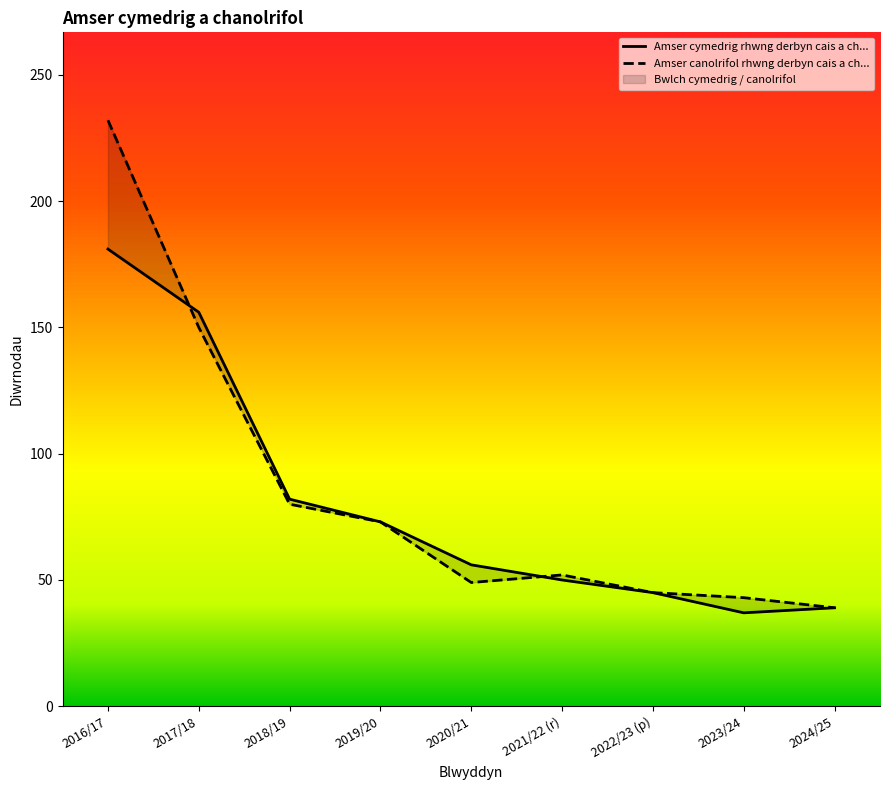

What is the total value across all series at 2021/22 (r)?

102